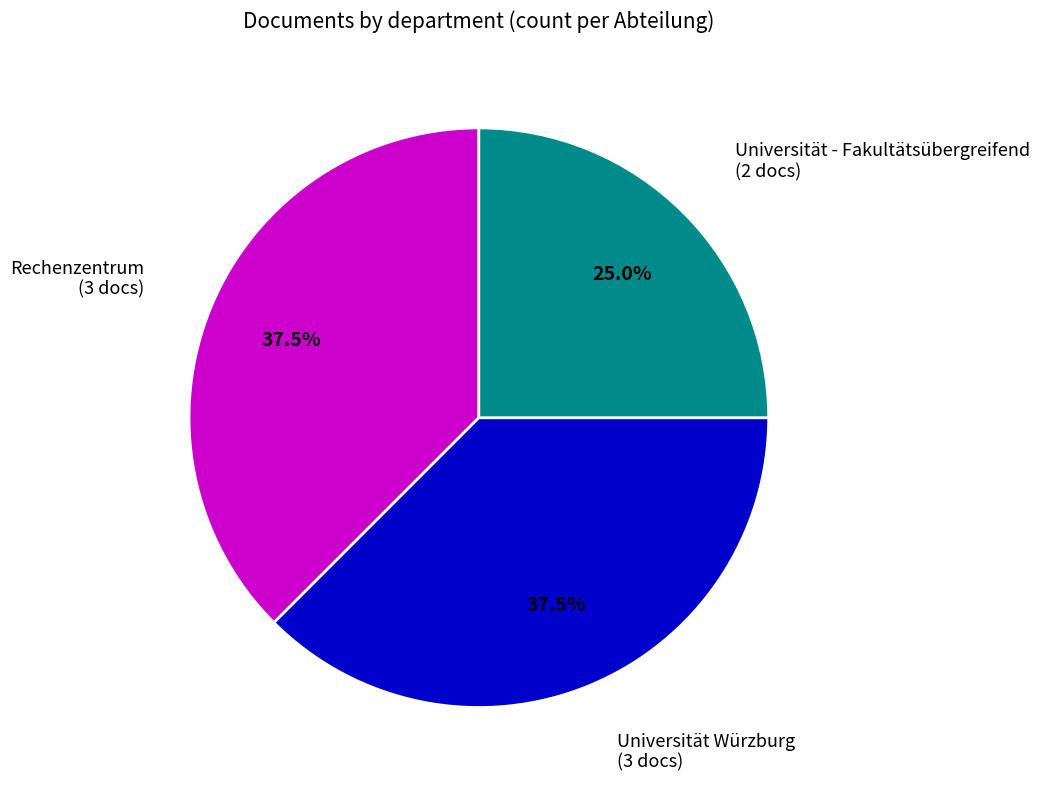

Is there any slice that represents more than half of the pie?

No